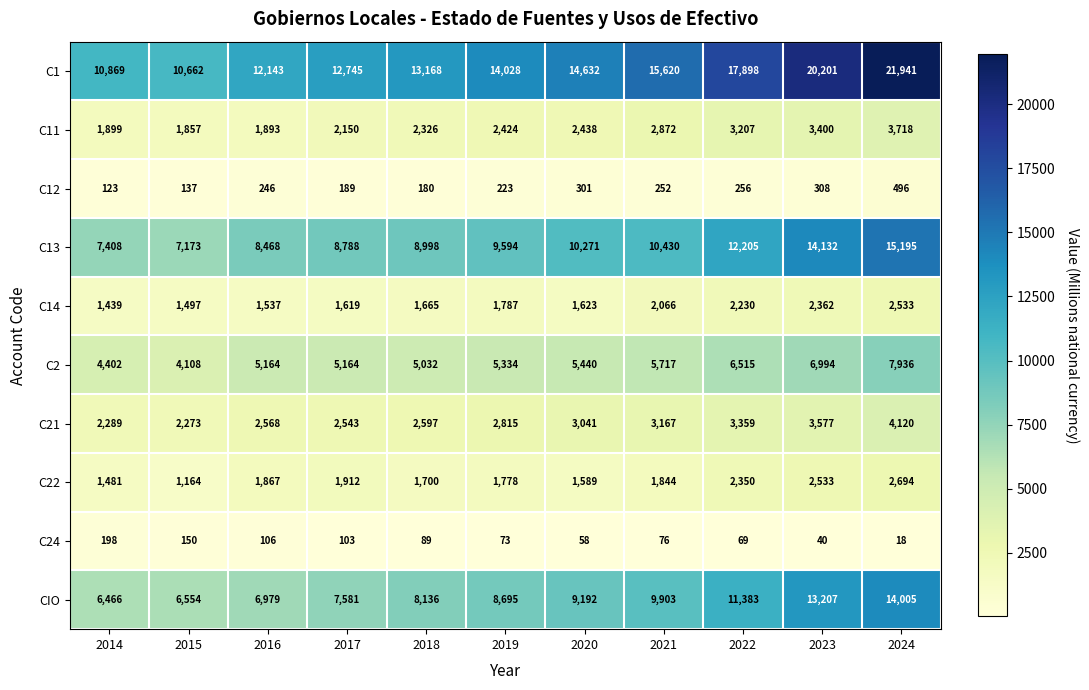

The value of C12 at 2020 is 131. True or false?

False